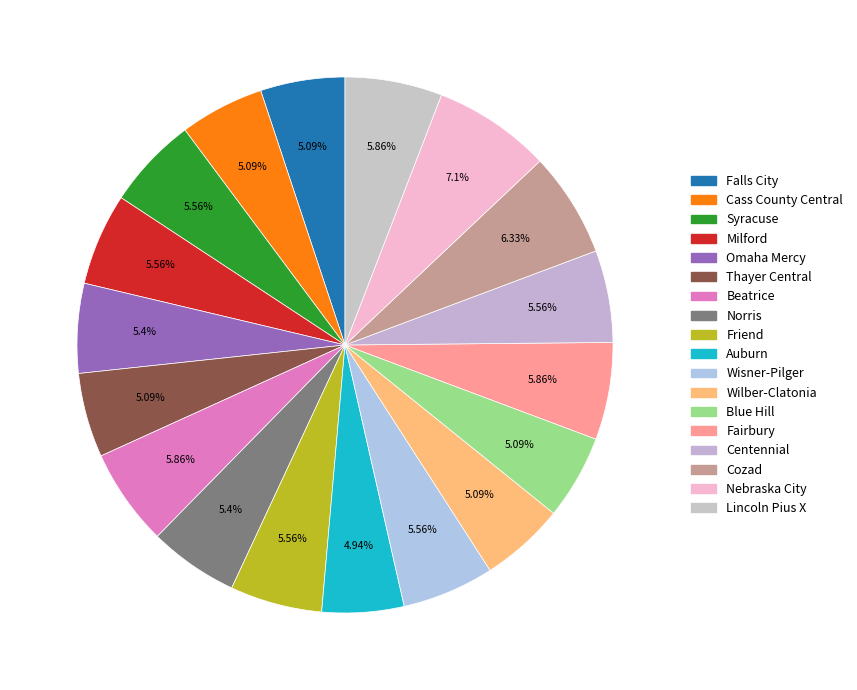

What is the smallest slice in the pie chart?

Auburn